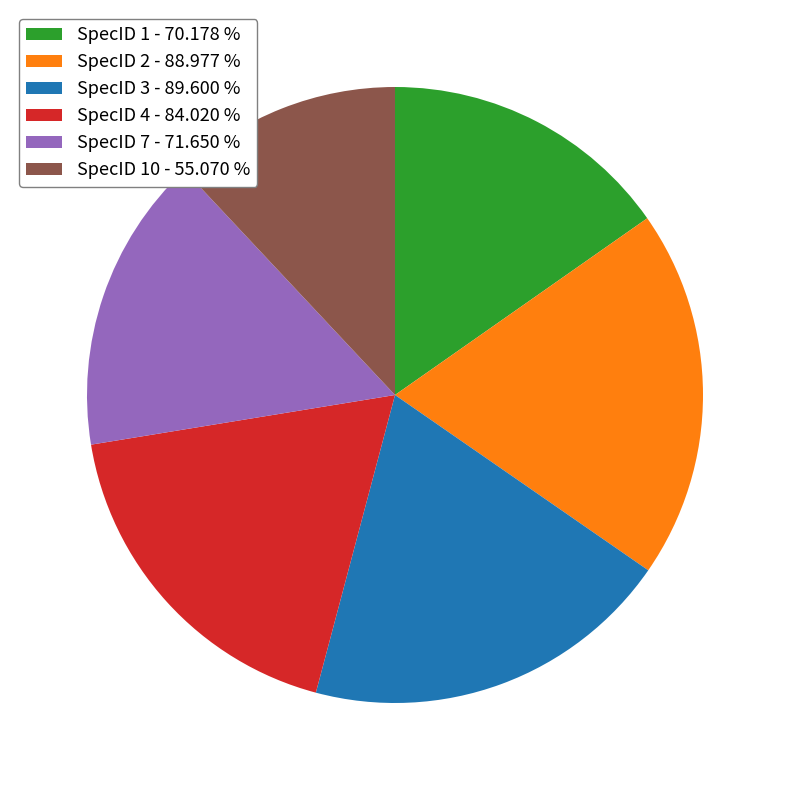

Is there any slice that represents more than half of the pie?

No